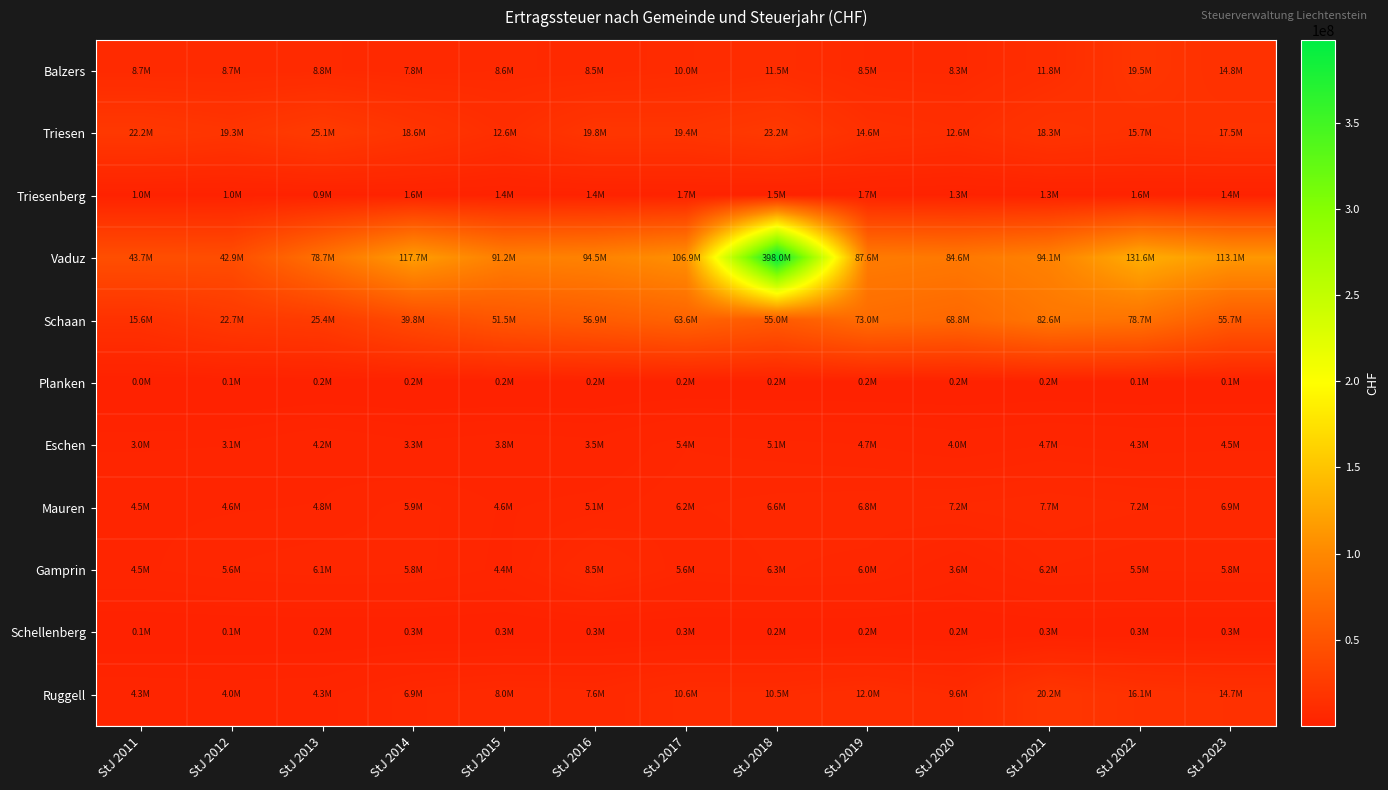

At StJ 2012, list the series in order from smallest to largest.

Planken, Schellenberg, Triesenberg, Eschen, Ruggell, Mauren, Gamprin, Balzers, Triesen, Schaan, Vaduz